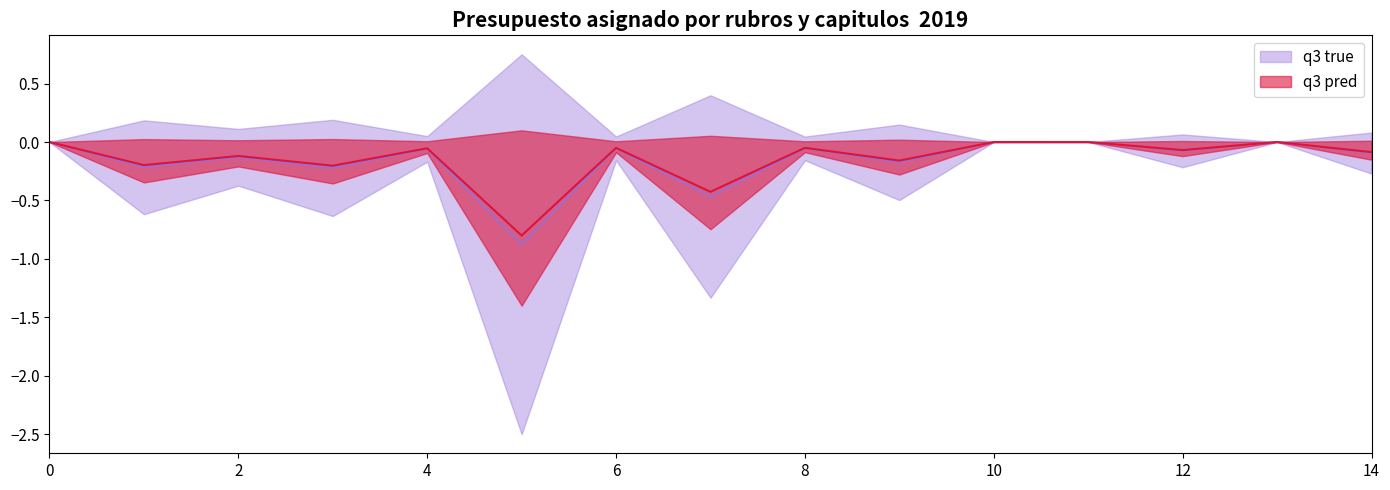

The chart shows a value of -0.2 at 14. True or false?

False